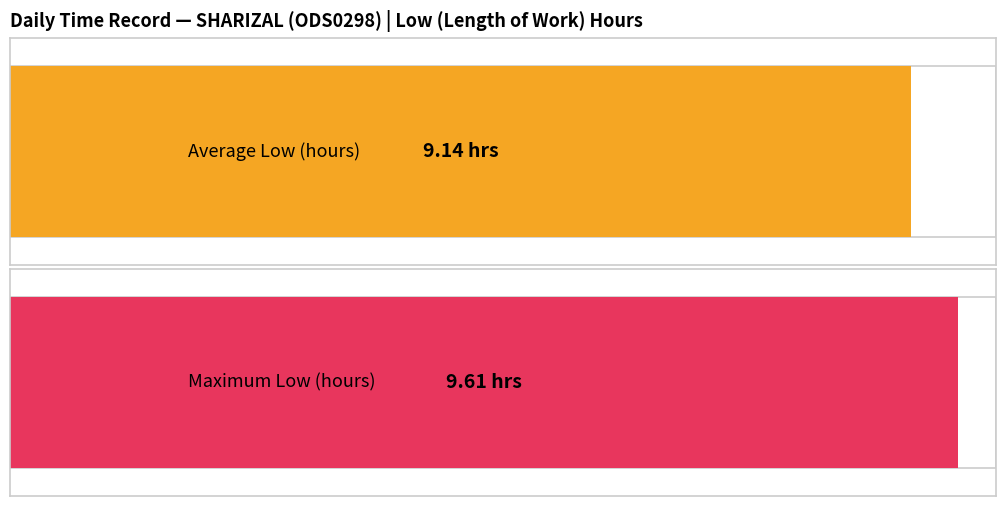

What is the greatest value displayed?

9.6